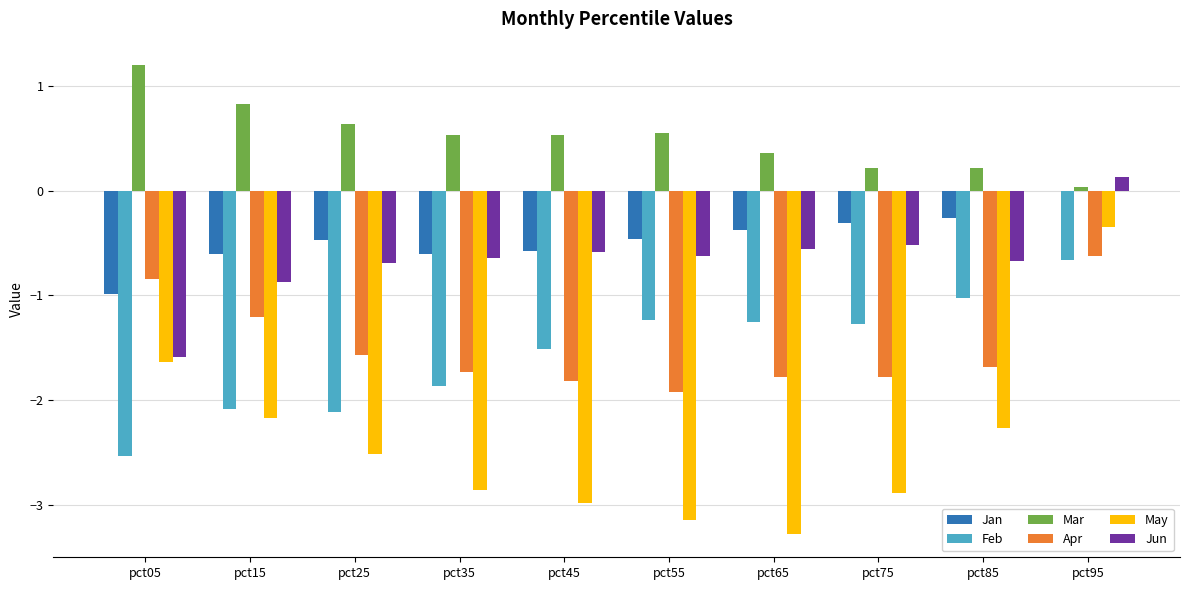

At which category does the chart reach its peak across all series?

pct05